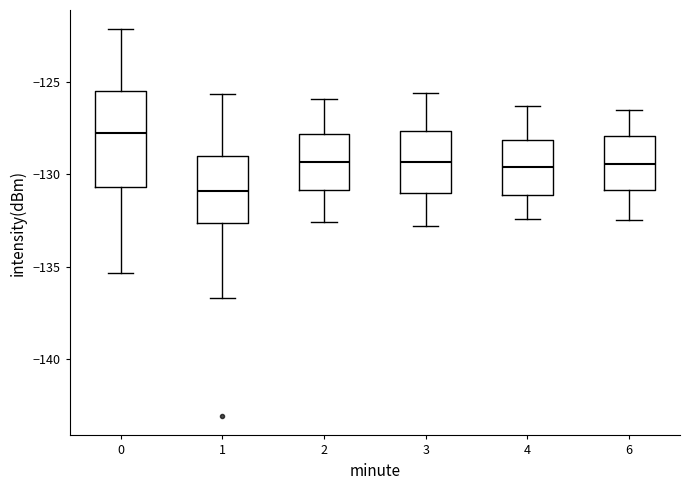

Reading left to right, transcribe this box plot: for each box, give where its median line is, the range the box spans, and where its two whiskers end, as read against the y-axis. The values are not printed on the chart, so give them approximately, as read against the axis.

0: median -128.0, box -130.5 to -125.5, whiskers -135.5 to -122.0
1: median -131.0, box -132.5 to -129.0, whiskers -136.5 to -125.5
2: median -129.5, box -131.0 to -128.0, whiskers -132.5 to -126.0
3: median -129.5, box -131.0 to -127.5, whiskers -133.0 to -125.5
4: median -129.5, box -131.0 to -128.0, whiskers -132.5 to -126.5
6: median -129.5, box -131.0 to -128.0, whiskers -132.5 to -126.5